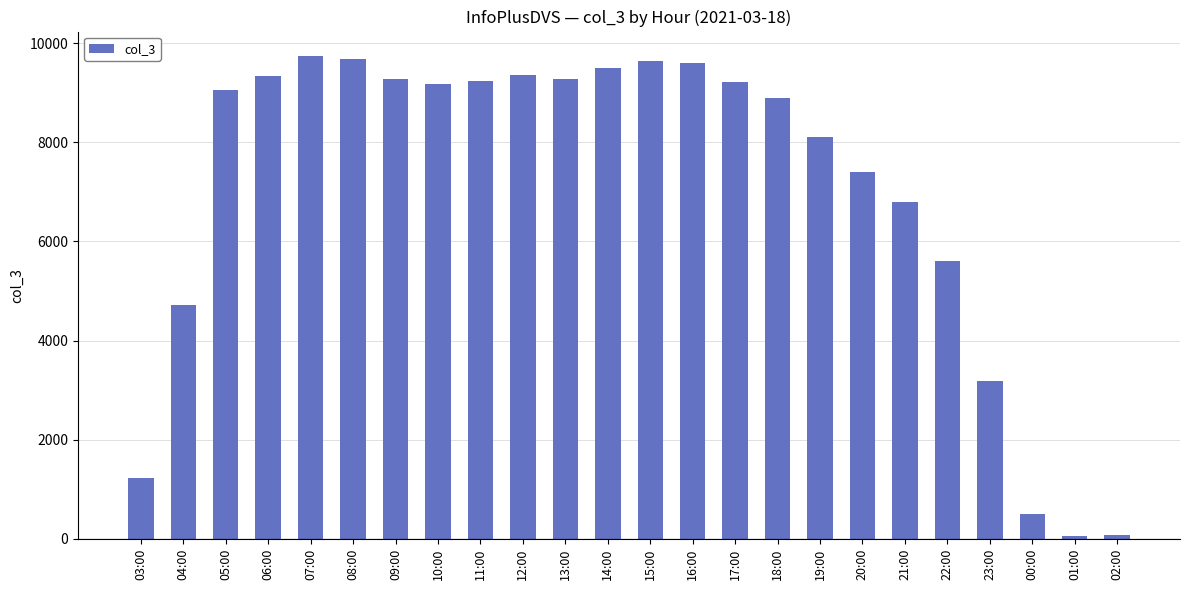

What is the label of the 17th bar from the right?

10:00